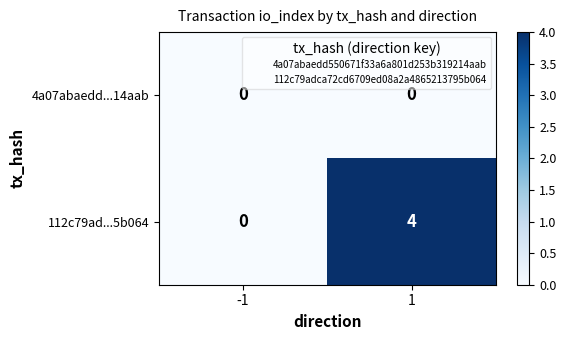

Read the 112c79ad...5b064 value at 1.

4